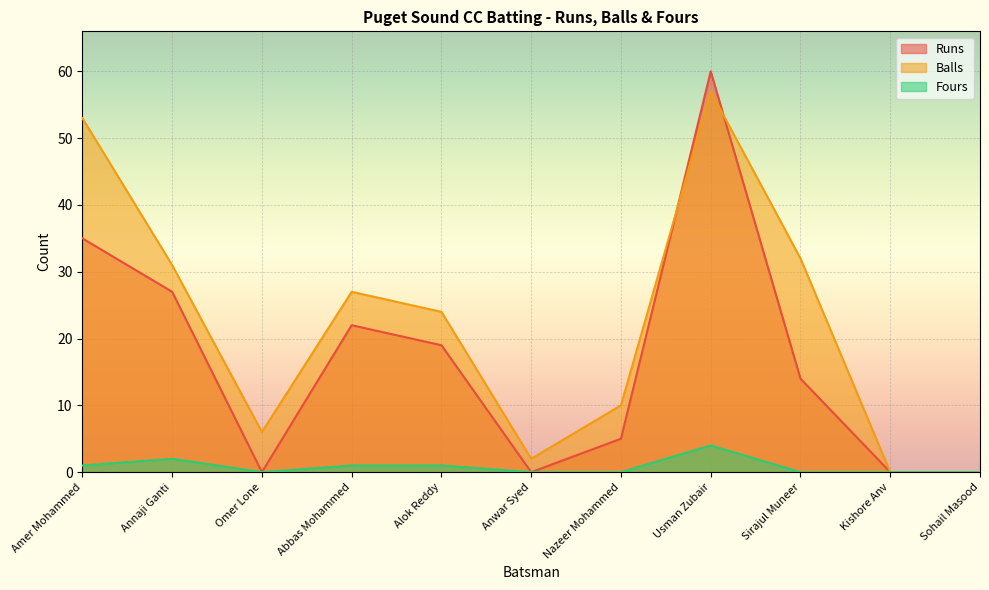

At which category is the sum across all series the highest?

Usman Zubair